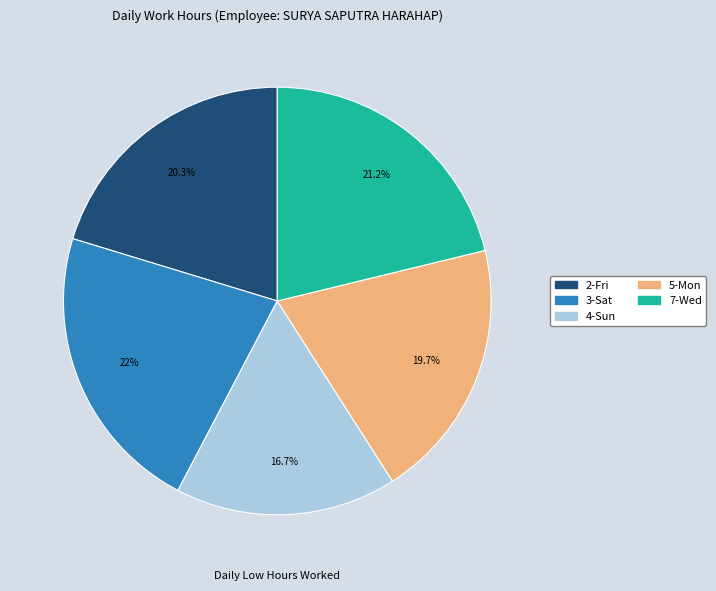

True or false: 4-Sun accounts for 5% of the total.

False